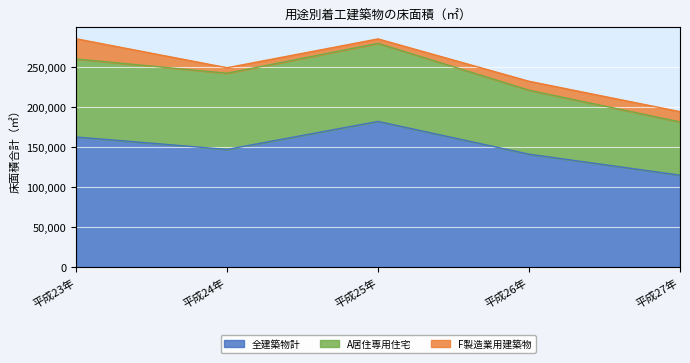

Where is the first local maximum for A居住専用住宅?

平成25年